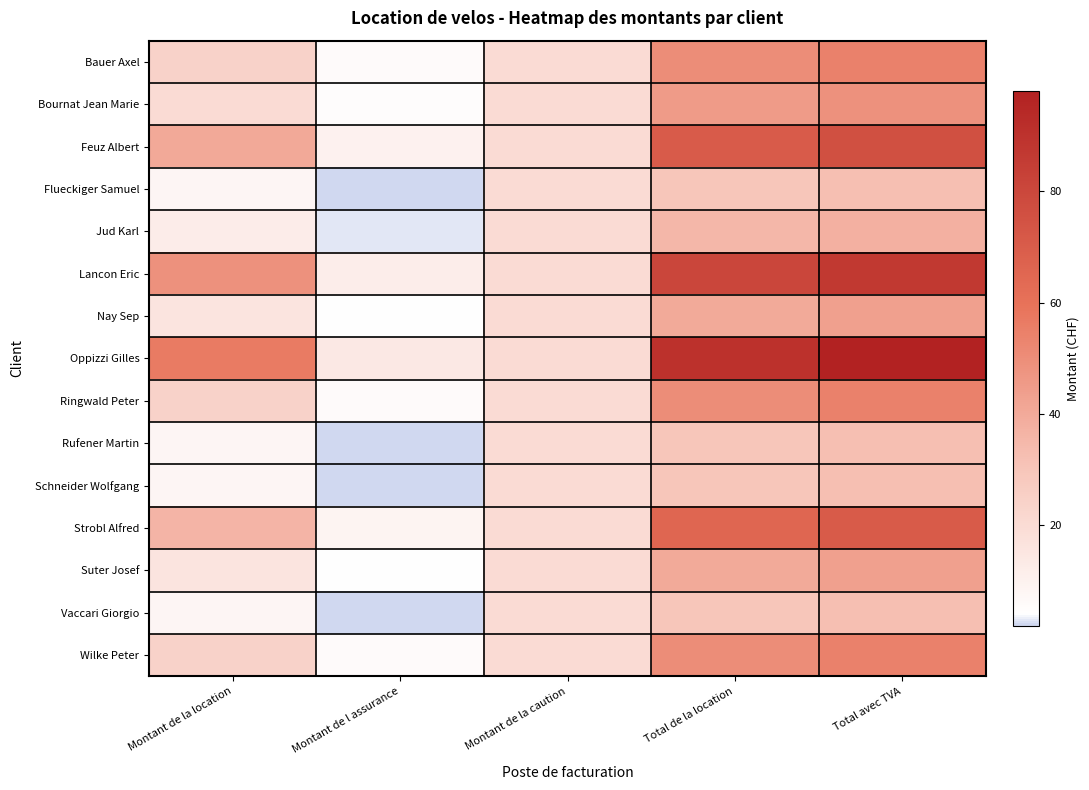

Which series has the largest range (max minus min)?

Oppizzi Gilles